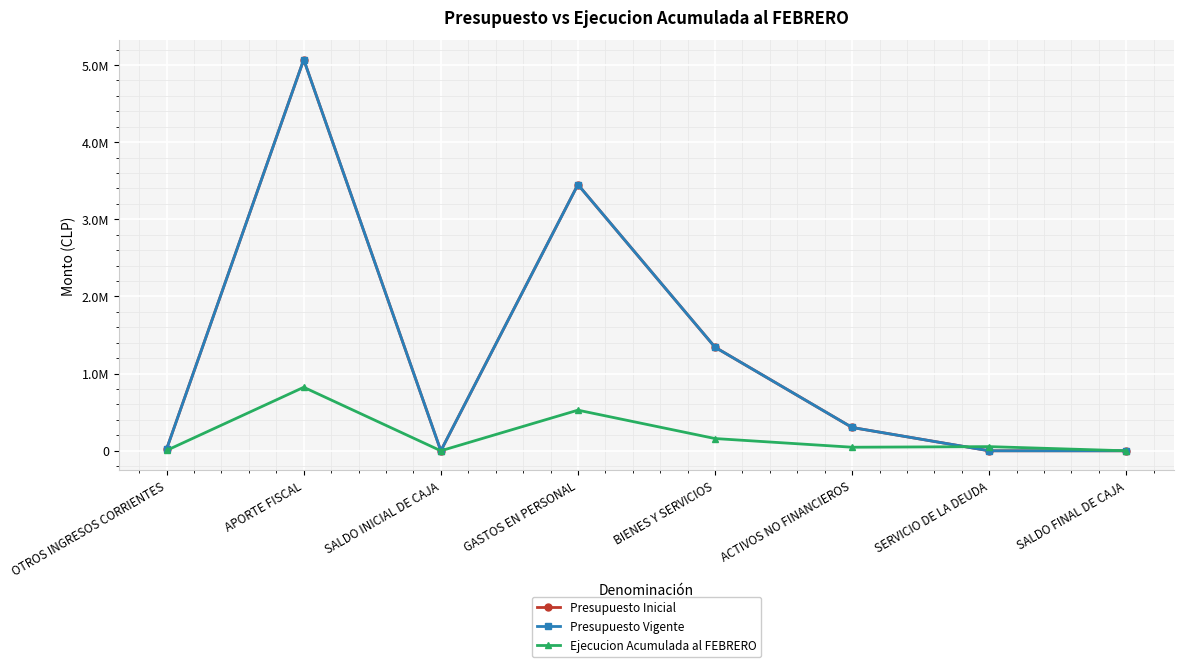

Which has a higher value, GASTOS EN PERSONAL or SALDO FINAL DE CAJA?

GASTOS EN PERSONAL